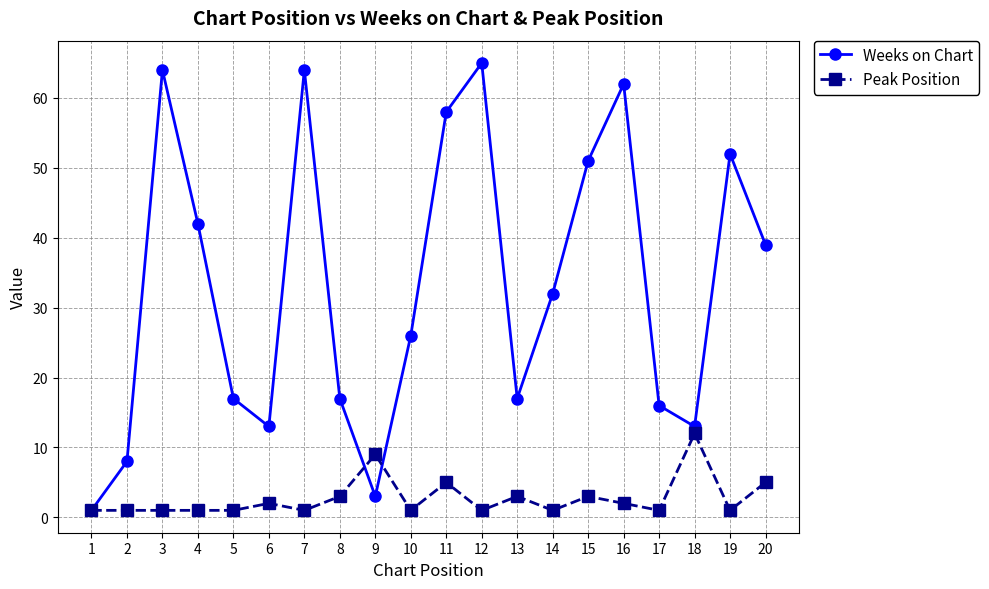

True or false: Weeks on Chart has more than 1 interior local peaks.

True